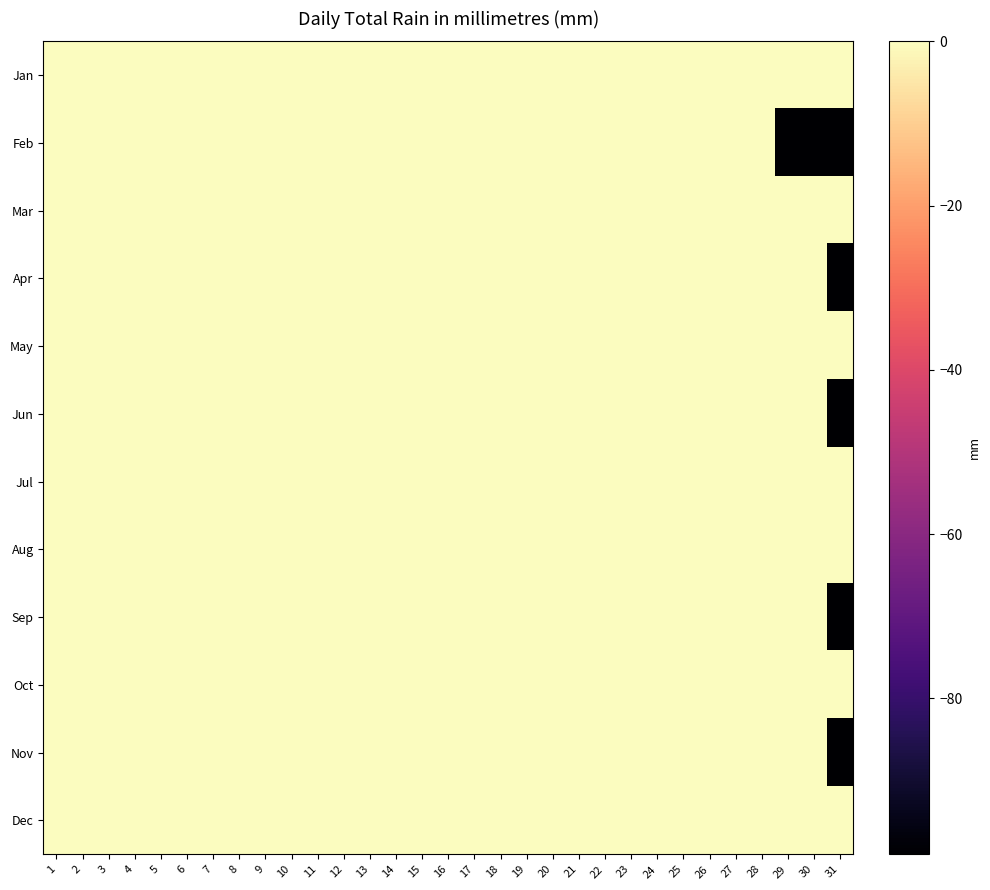

At which category does the chart reach its minimum across all series?

29